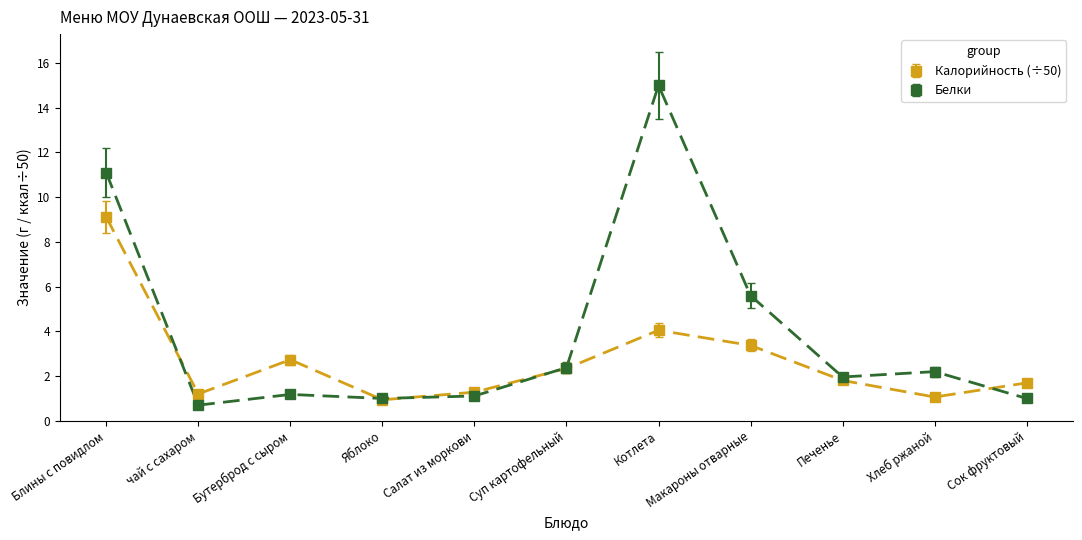

At which category does Калорийность (÷50) reach its first local valley?

чай с сахаром